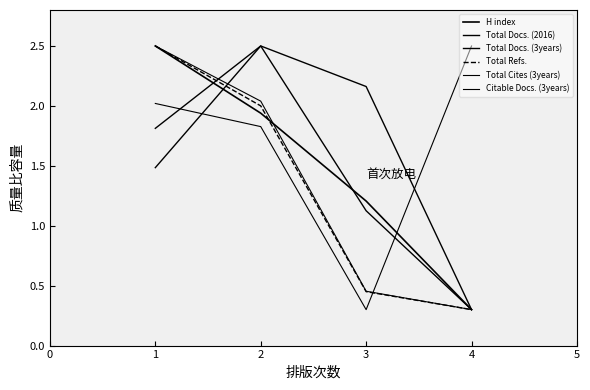

Does the chart display data point markers on the line(s)?

No